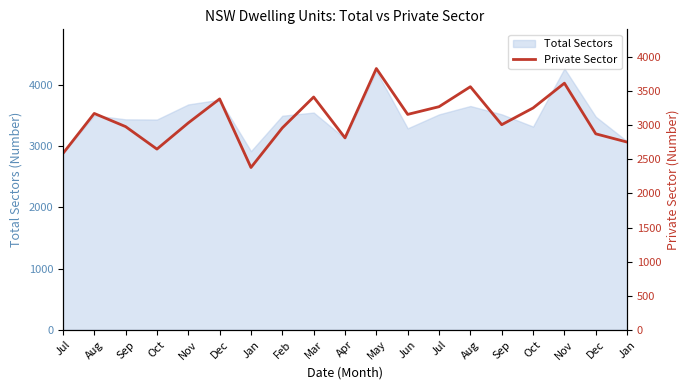

Rank the categories by value from highest to lowest.

May, Nov, Aug, Mar, Dec, Jul, Oct, Aug, Jun, Nov, Sep, Sep, Feb, Dec, Apr, Jan, Oct, Jul, Jan